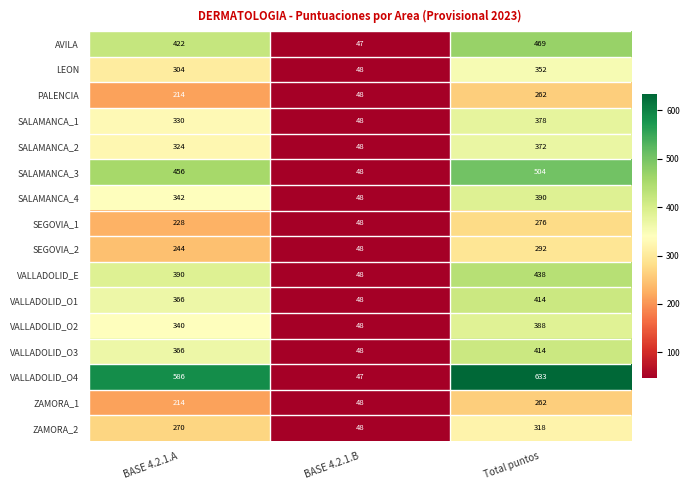

Where is VALLADOLID_E nearest to the value 243?

BASE 4.2.1.A